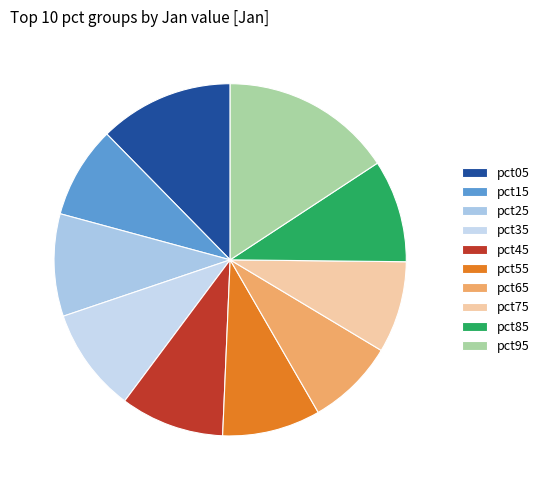

What portion of the pie excludes pct25?

90.6%